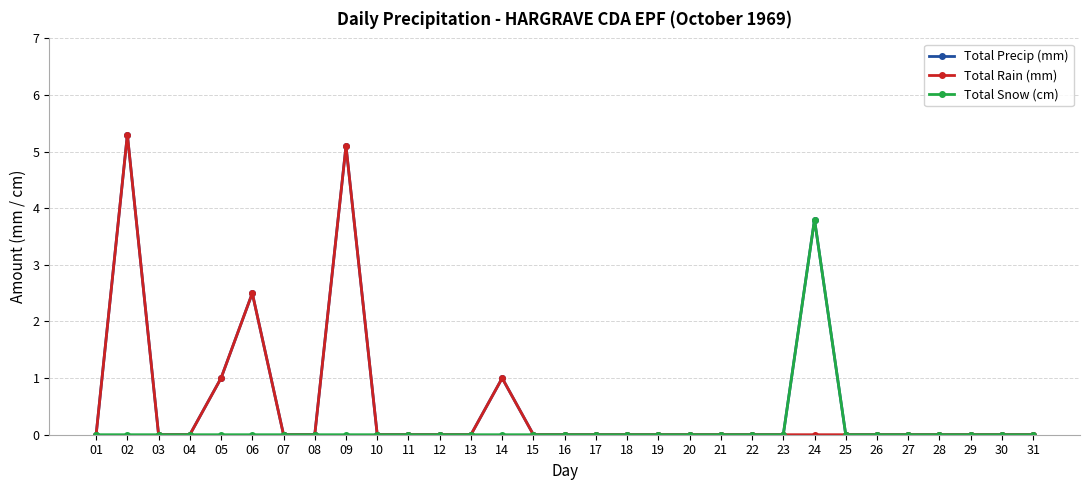

The Total Precip (mm) series shows 3.5 at 06. True or false?

False